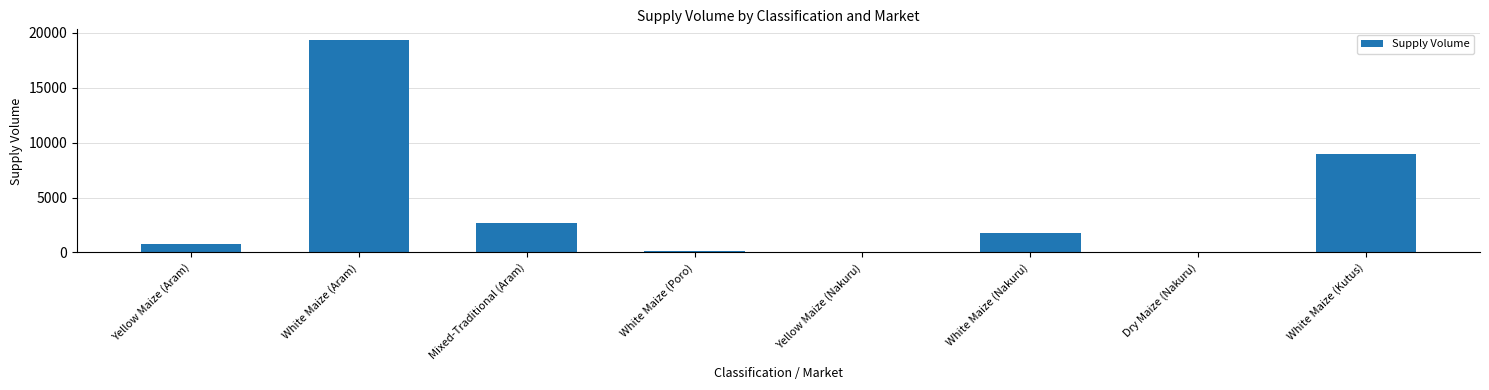

What is the sum of the values at Dry Maize (Nakuru) and White Maize (Aram)?

19350